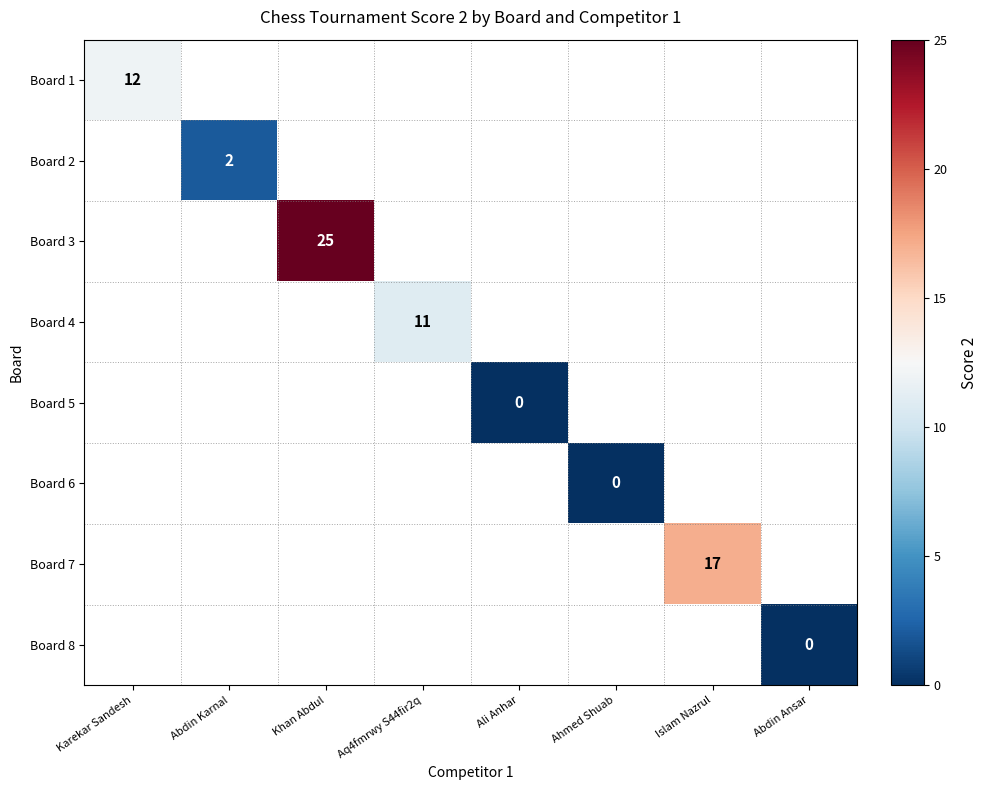

At which category does the chart reach its peak across all series?

Khan Abdul